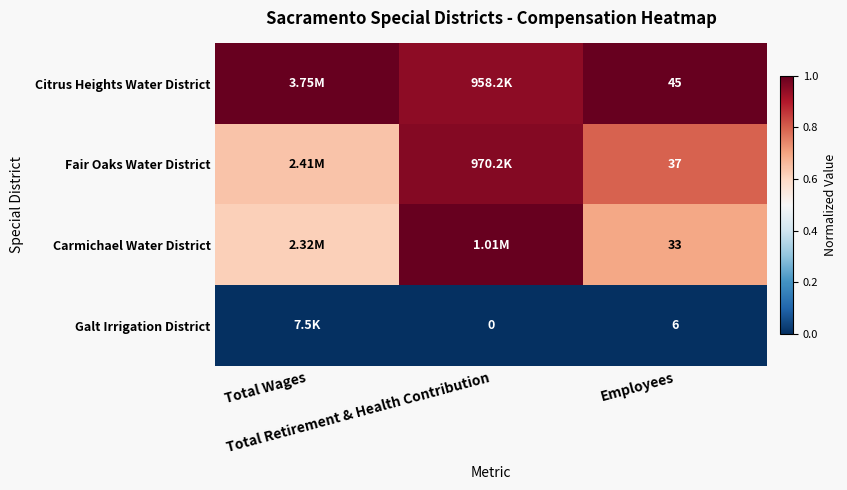

At which category is the sum across all series the highest?

Total Retirement & Health Contribution